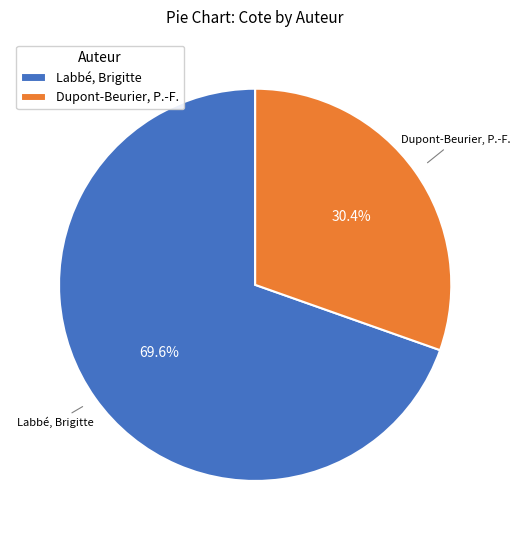

Approximately how many times larger is the value at Dupont-Beurier, P.-F. compared to Labbé, Brigitte?

0.4